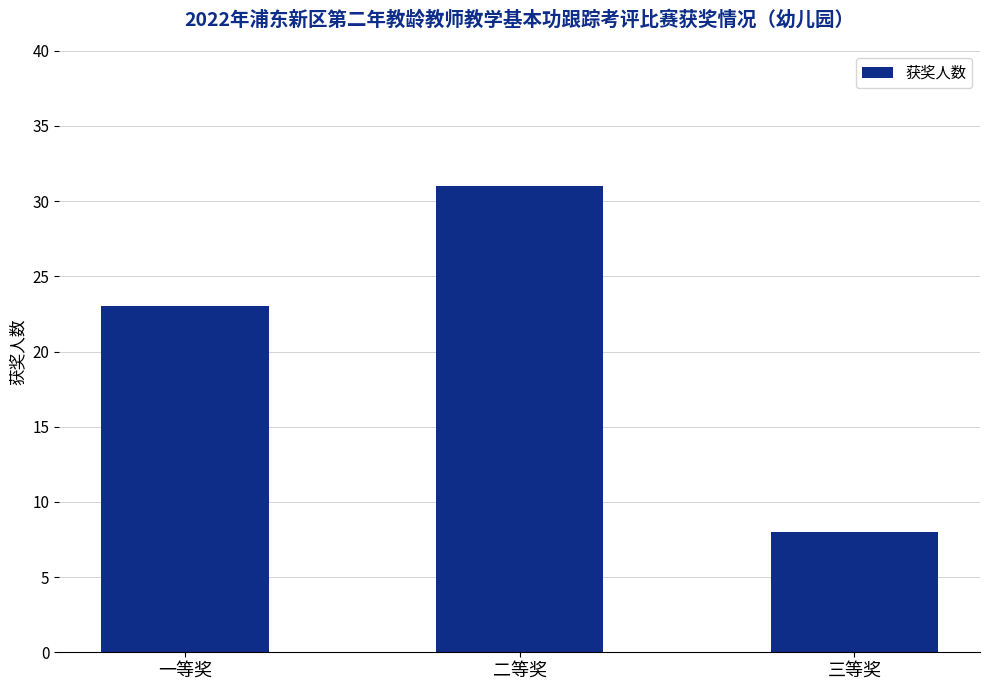

The value at 三等奖 is 12. True or false?

False